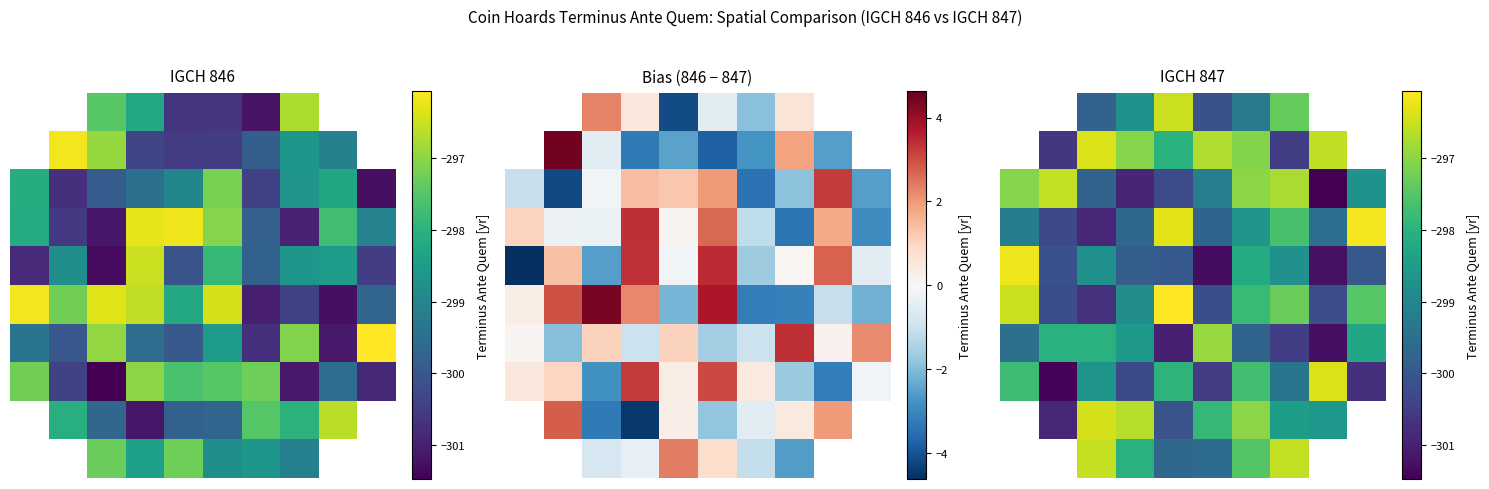

How many distinct data groups are displayed?

10